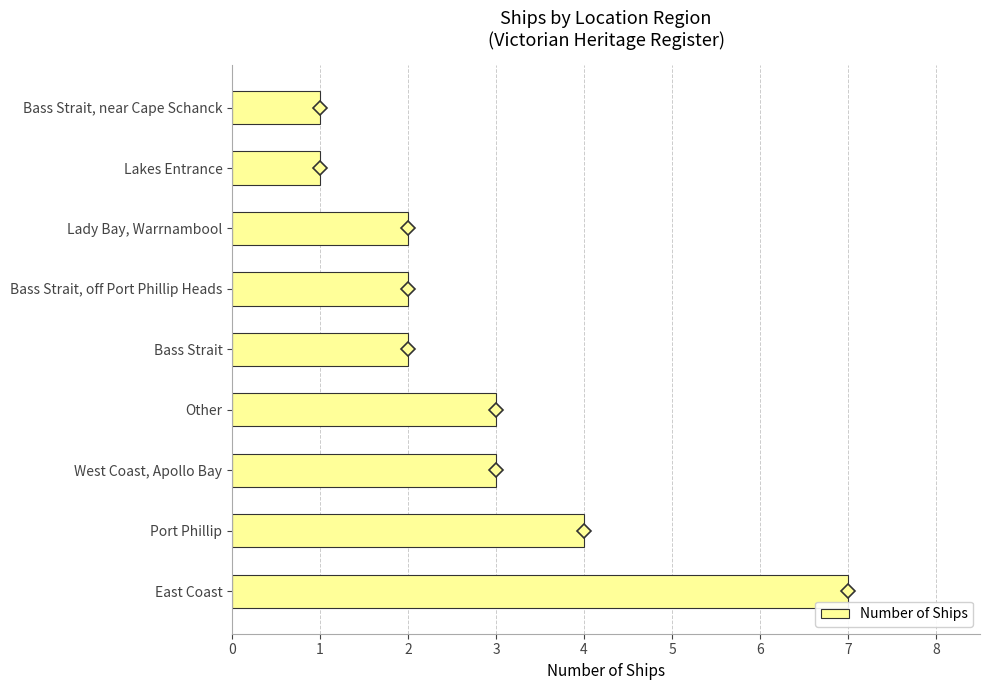

Is it true that the value at Bass Strait, near Cape Schanck is 1?

True